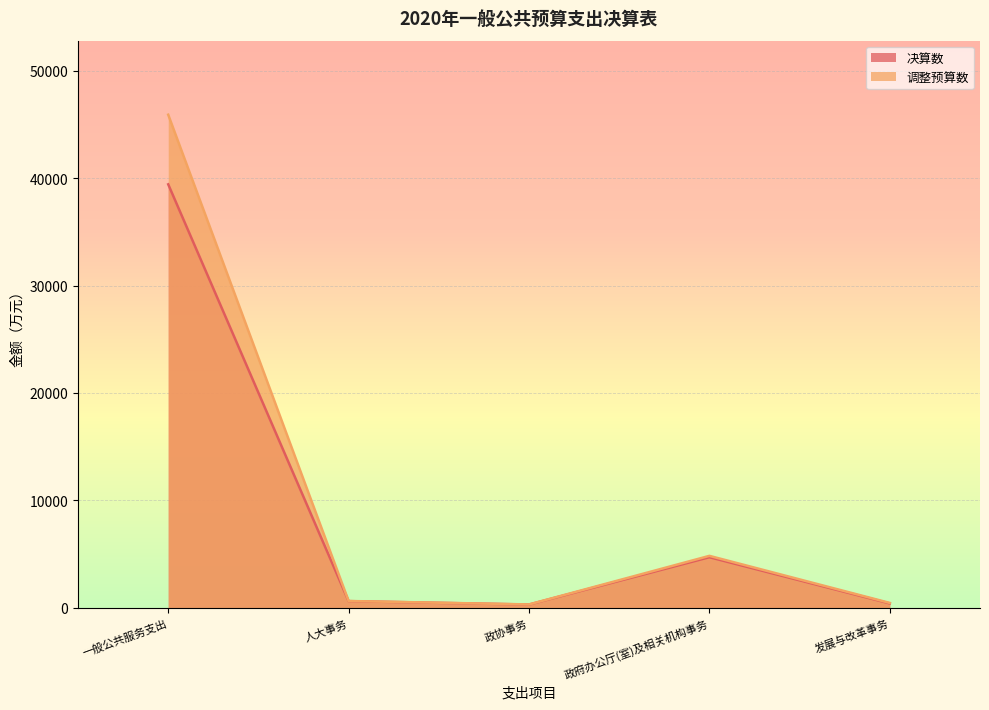

What is the total value across all series at 政府办公厅(室)及相关机构事务?

9565